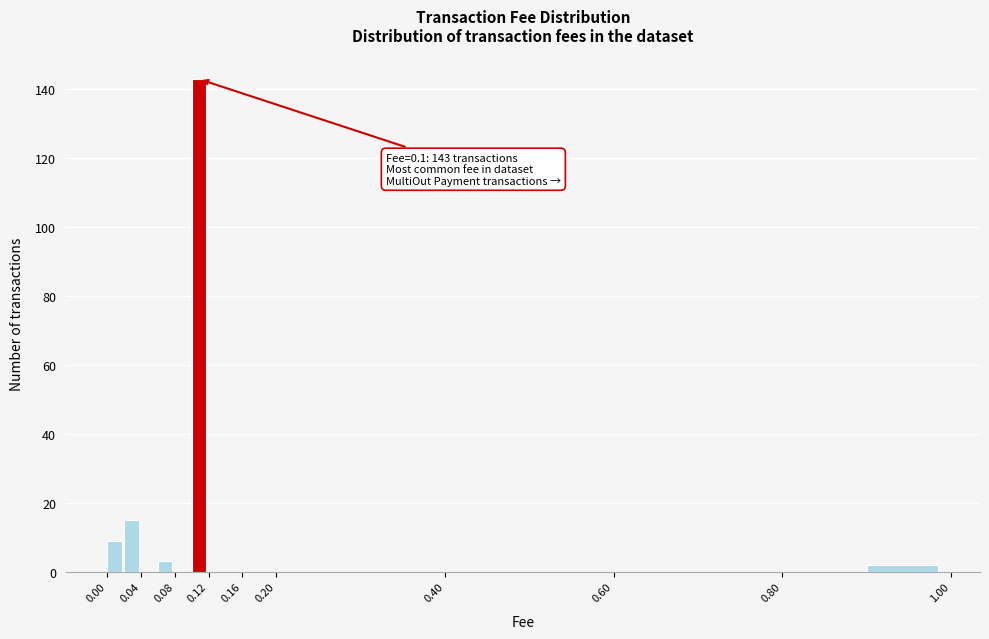

Over which range of the x-axis is the bar tallest?

0.10 to 0.12